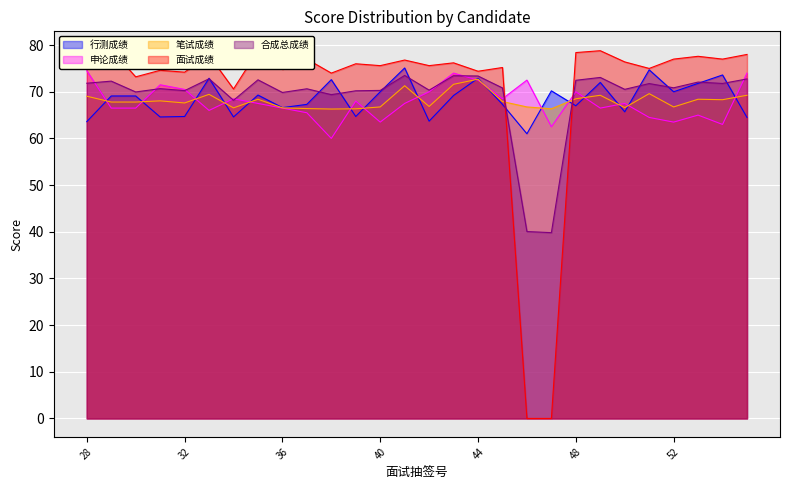

How many interior local peaks does the 笔试成绩 series have?

8